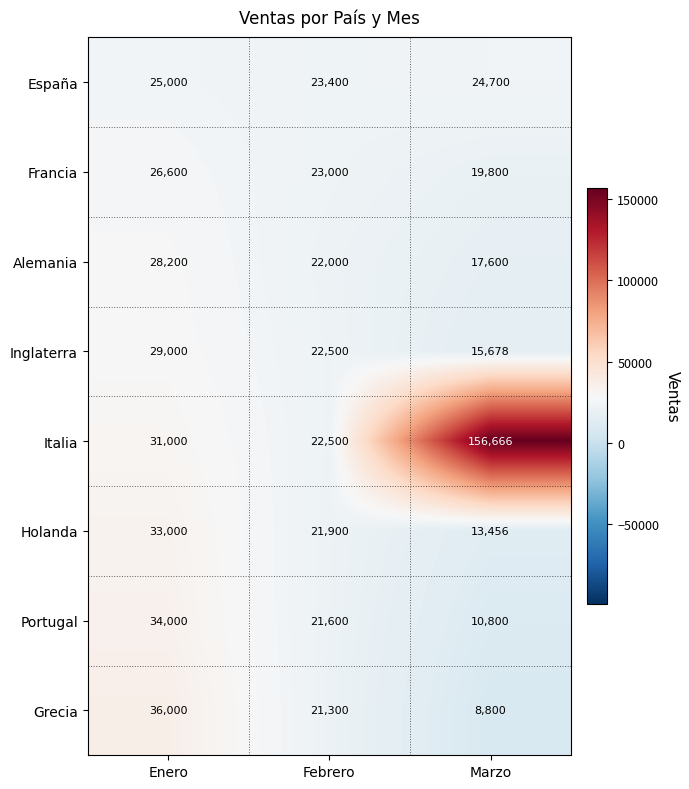

What is the difference between the Francia values at Febrero and Enero?

3600